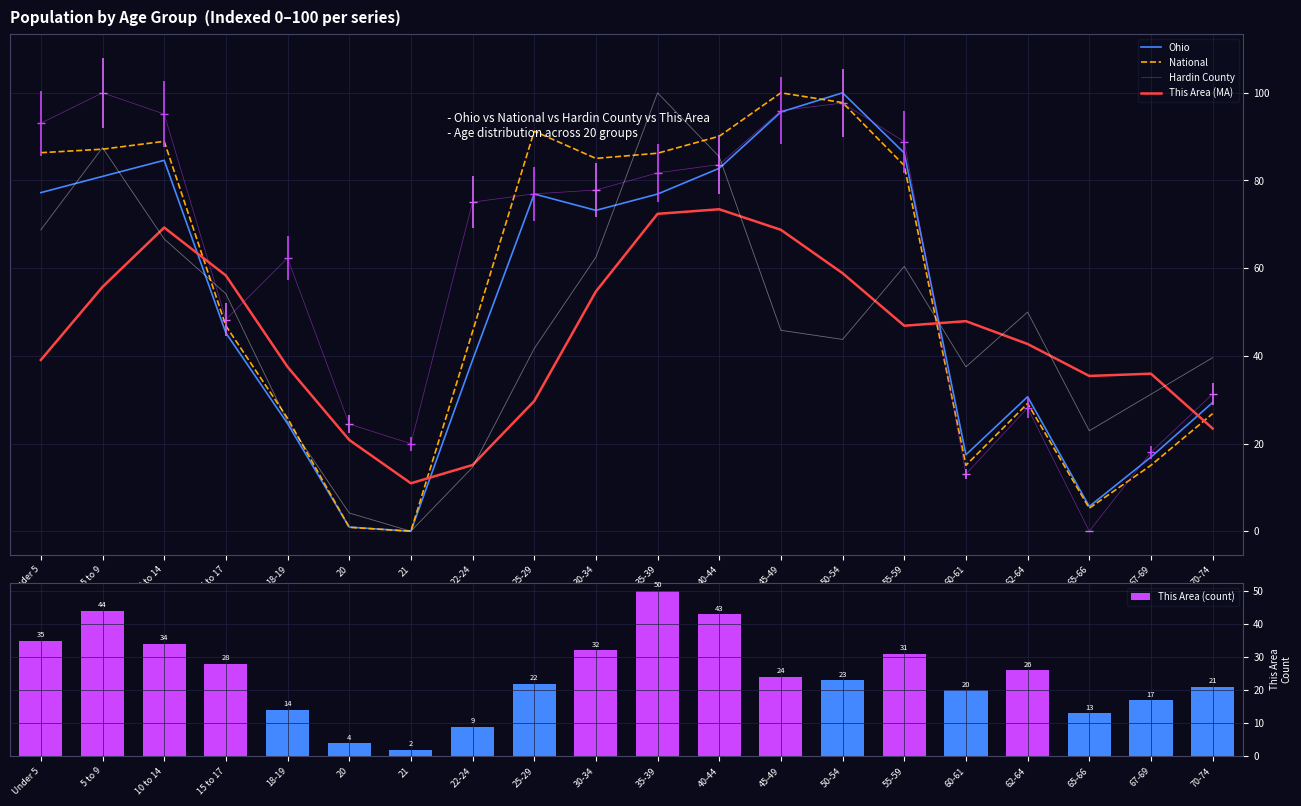

Reading left to right, list all the values displayed in this chart.

Ohio: 77.2	80.9	84.6	45.2	24.6	1.0	0.0	39.0	76.9	73.2	76.9	82.8	95.6	100.0	86.3	17.4	30.7	5.7	16.9	29.4
National: 86.3	87.1	88.9	46.9	25.8	0.9	0.0	45.5	91.2	85.0	86.2	90.1	100.0	97.8	83.4	15.0	29.1	5.3	15.0	26.8
Hardin County: 93.1	100.0	95.2	48.3	62.3	24.4	20.0	75.1	77.0	77.8	81.7	83.6	96.0	97.7	88.8	13.1	28.1	0.0	18.0	31.3
This Area (MA): 39.1	55.7	69.3	58.3	37.5	20.8	10.9	15.1	29.7	54.7	72.4	73.4	68.8	58.9	46.9	47.9	42.7	35.4	35.9	23.4
This Area (count): 35.0	44.0	34.0	28.0	14.0	4.0	2.0	9.0	22.0	32.0	50.0	43.0	24.0	23.0	31.0	20.0	26.0	13.0	17.0	21.0